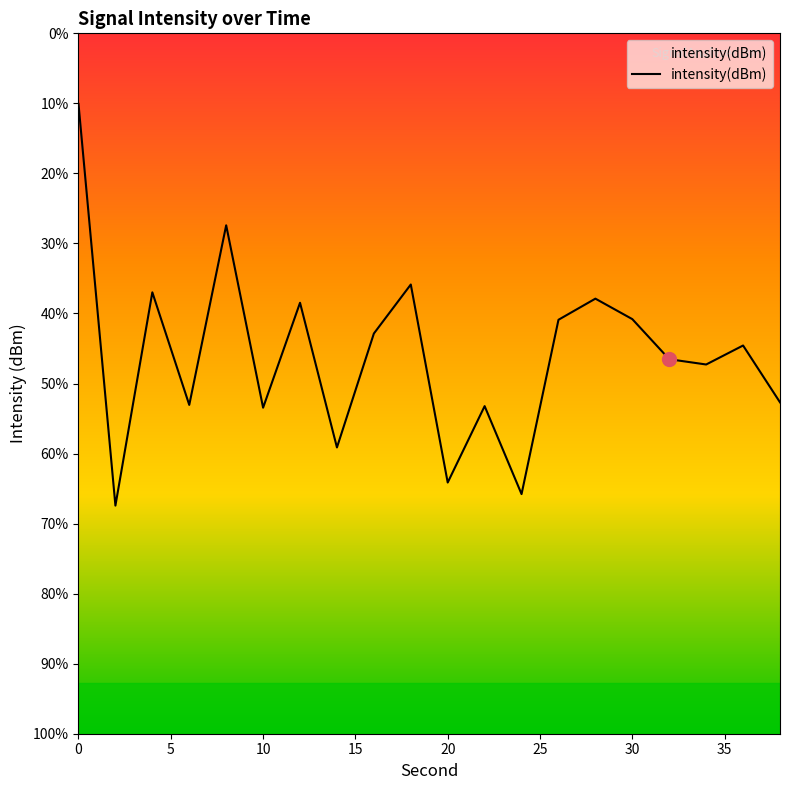

What value does the data have at 30?

-127.4